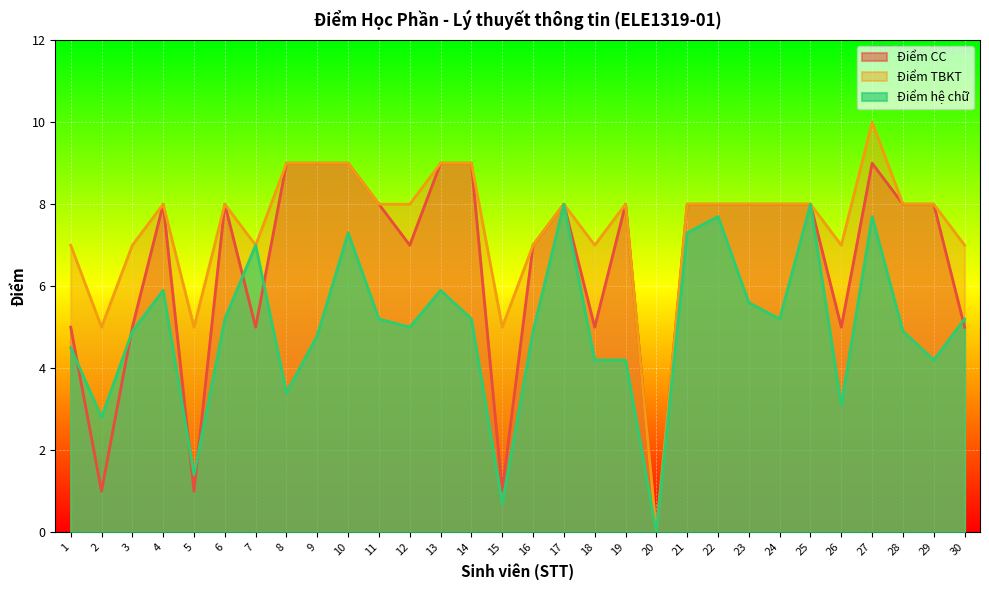

At which label does Điểm CC reach its peak?

8